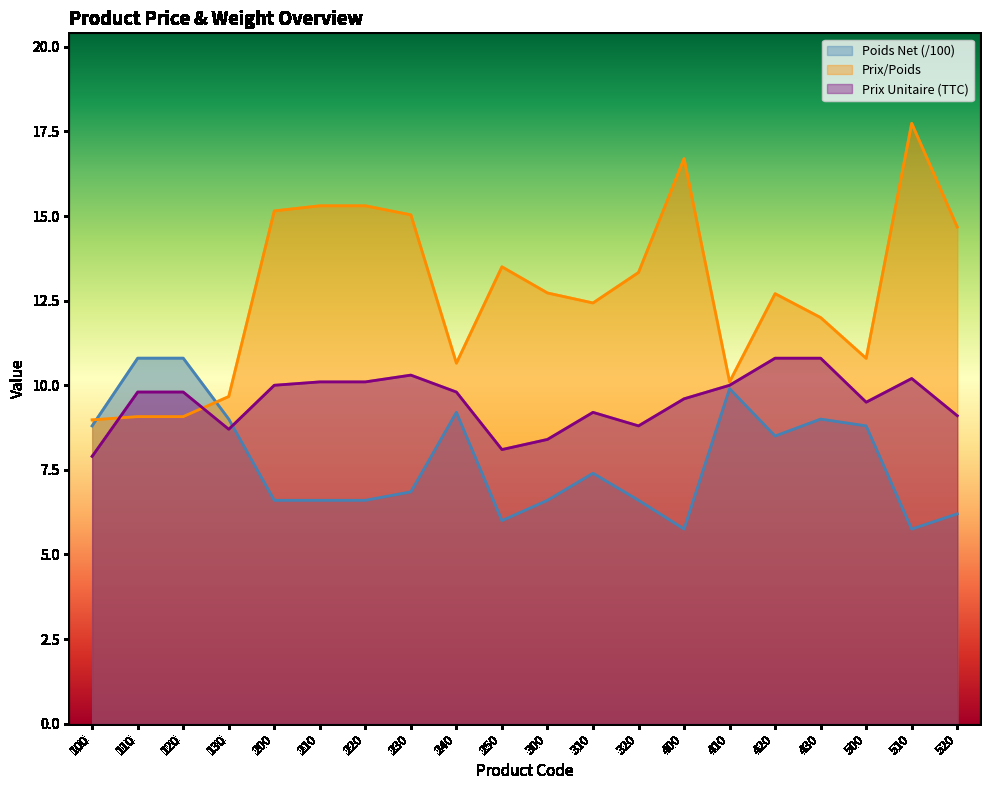

Between 250 and 430, which series saw the biggest shift?

Poids Net (/100)